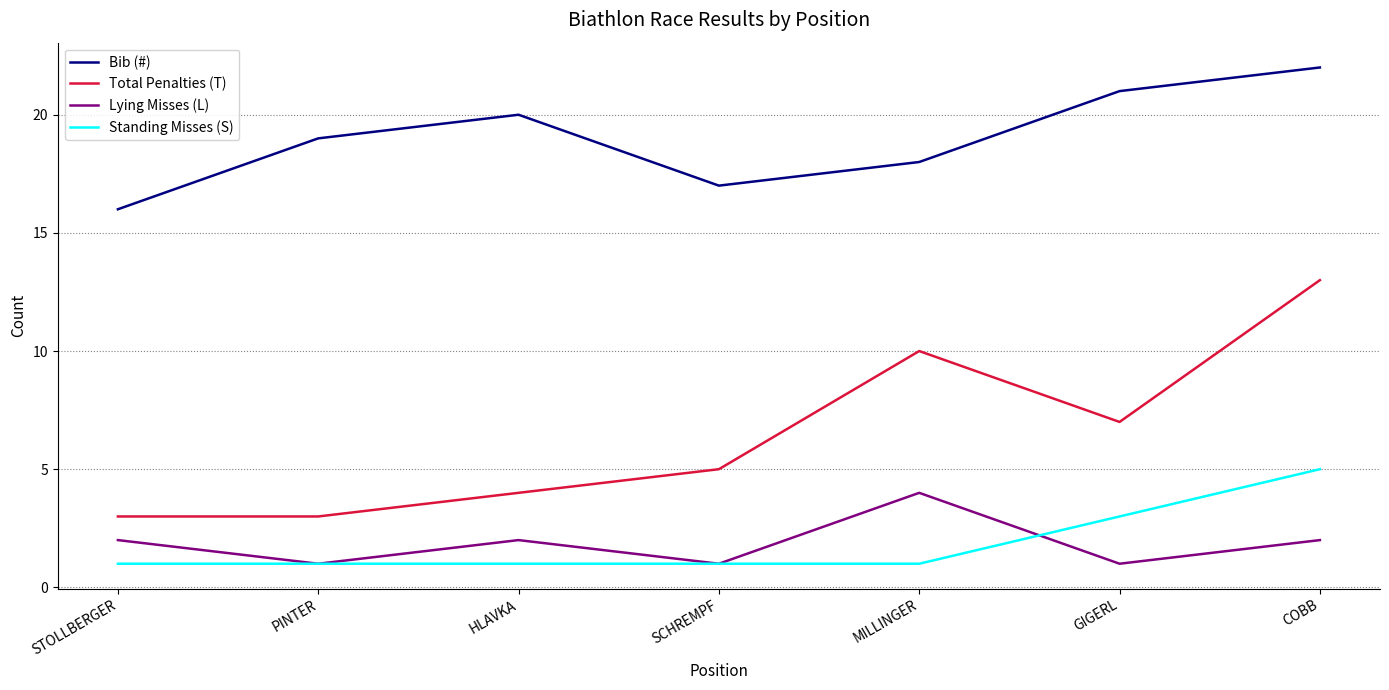

Is it true that Lying Misses (L) equals 0 at HLAVKA?

False